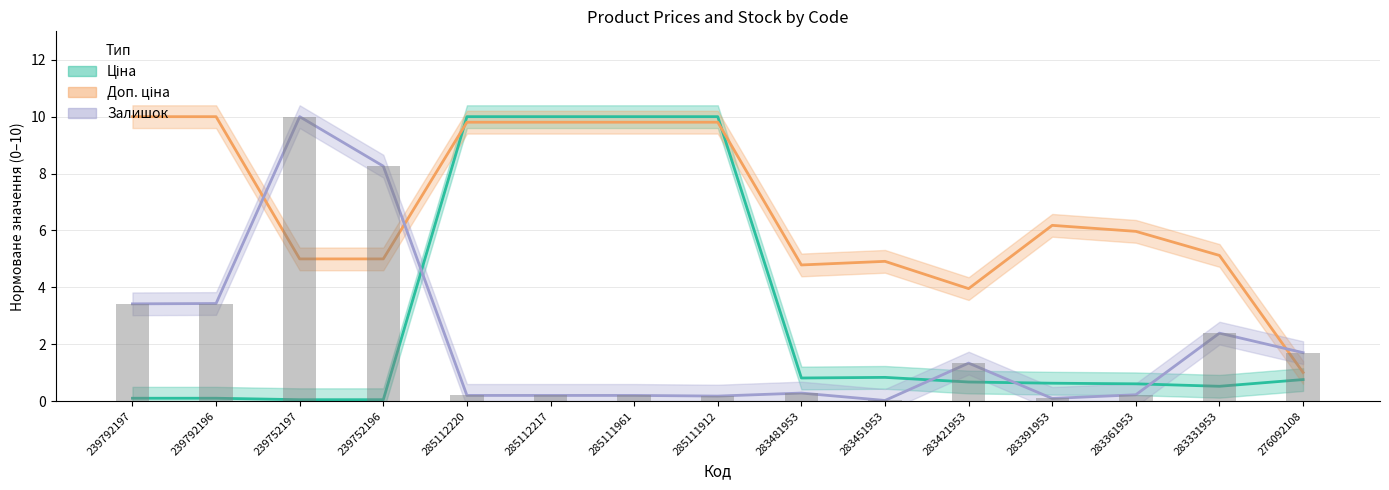

Between 285111961 and 283331953, which series saw the biggest shift?

Ціна